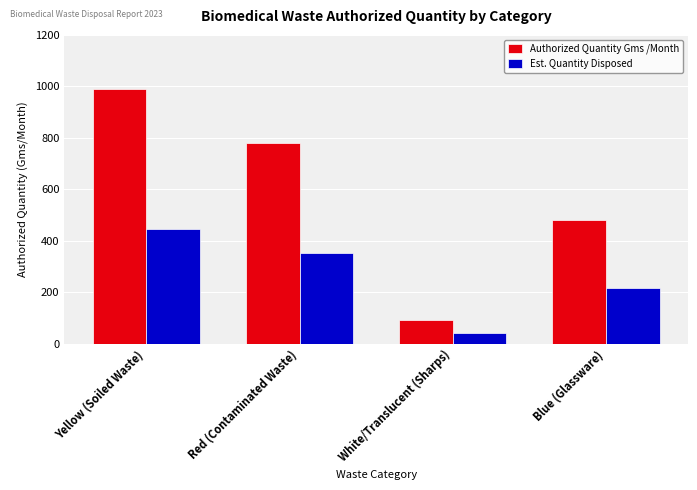

How many series are shown in this chart?

2